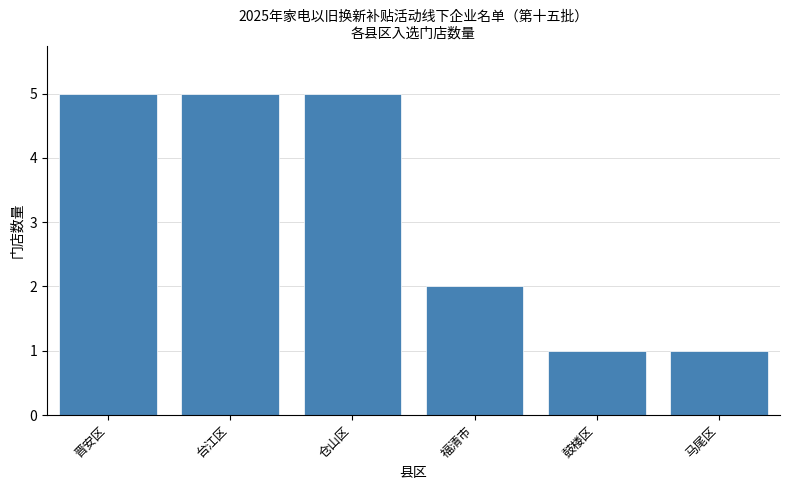

What is the greatest value displayed?

5